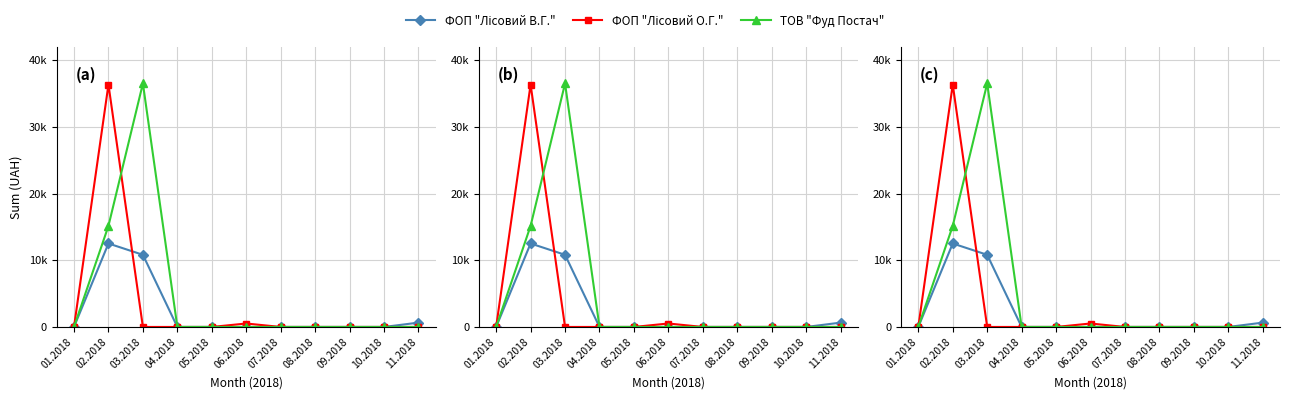

What is the sum of the ФОП "Лісовий О.Г." values at 01.2018 and 02.2018?

36363.4